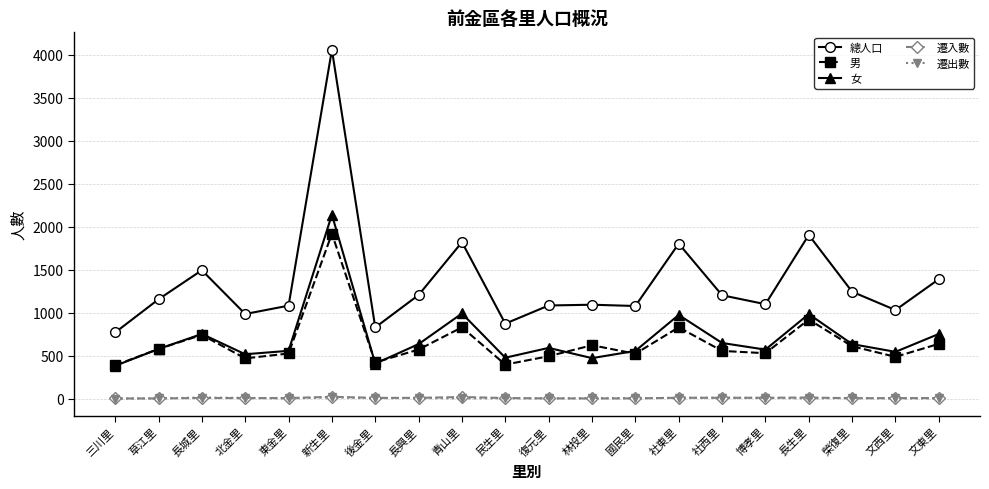

What is the sum of all 遷入數 values?

159